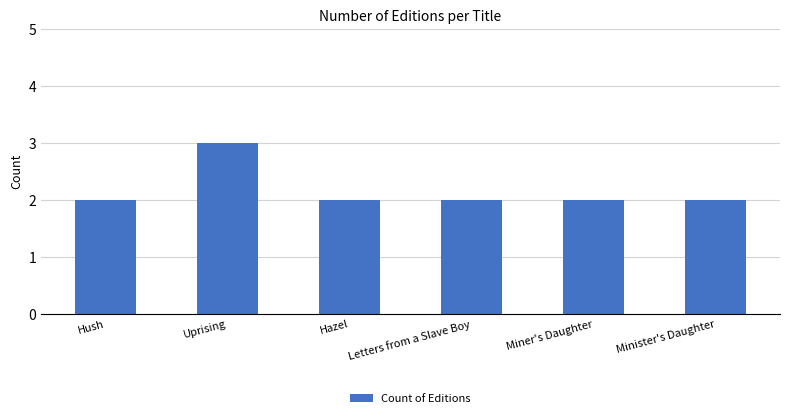

Read the value at Letters from a Slave Boy.

2